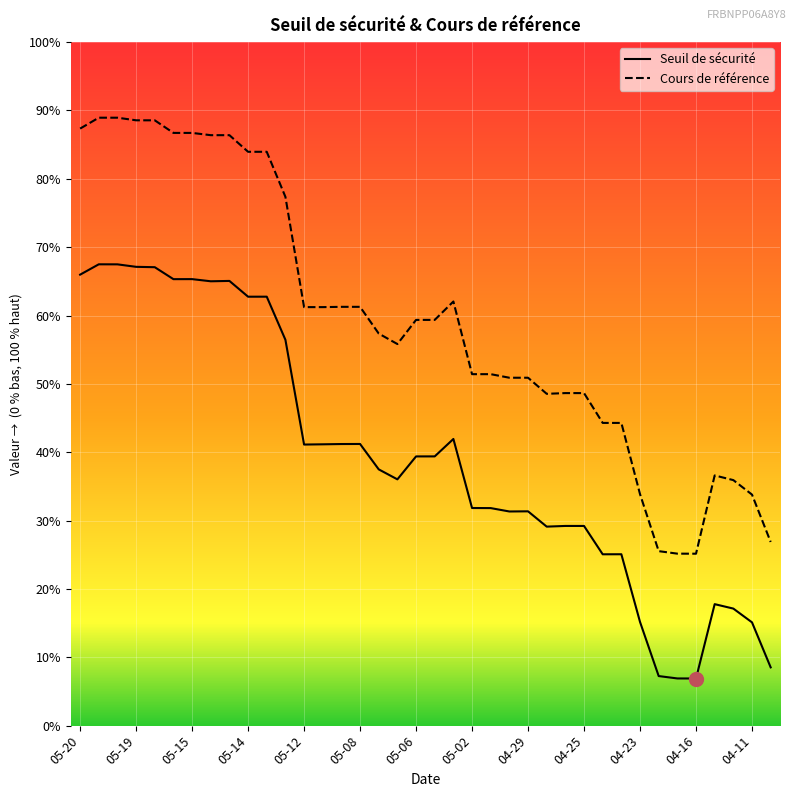

Which series has the largest total across all categories?

Cours de référence